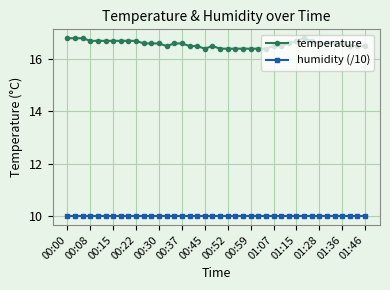

What is the minimum value shown in the chart?

10.0